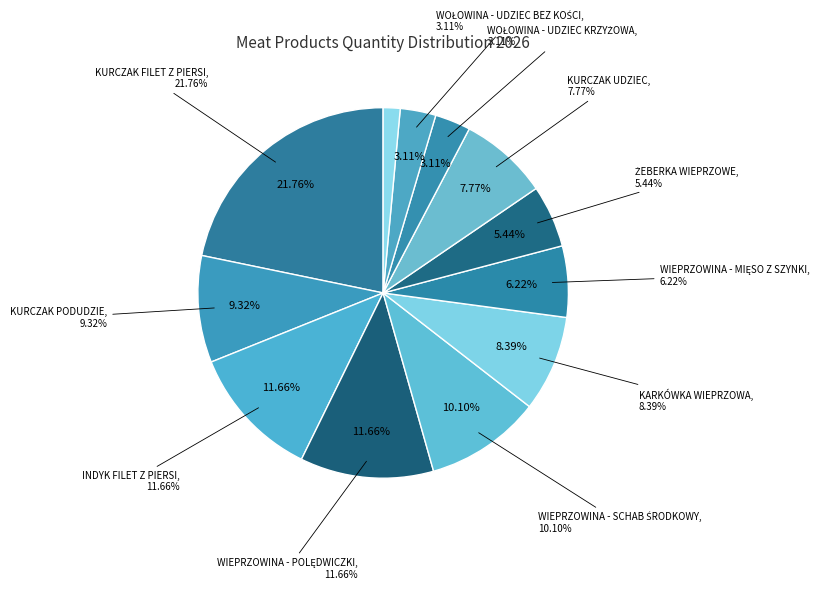

What is the total percentage of KURCZAK FILET Z PIERSI and INDYK FILET Z PIERSI?

33.4%